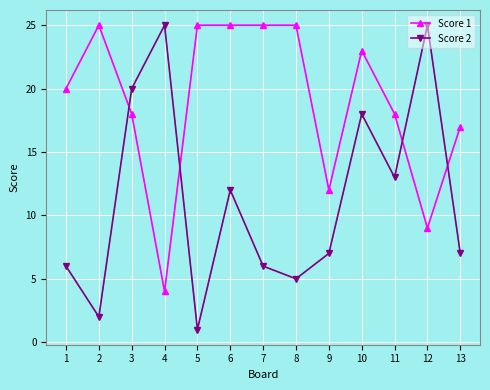

Which label corresponds to the smallest value in the chart?

5